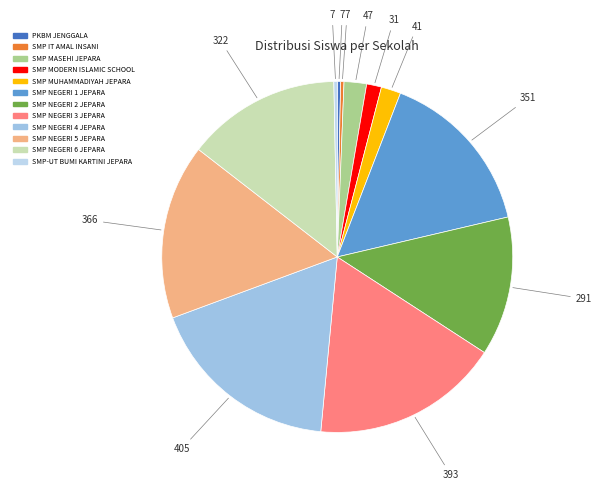

Is there a majority slice in this chart?

No